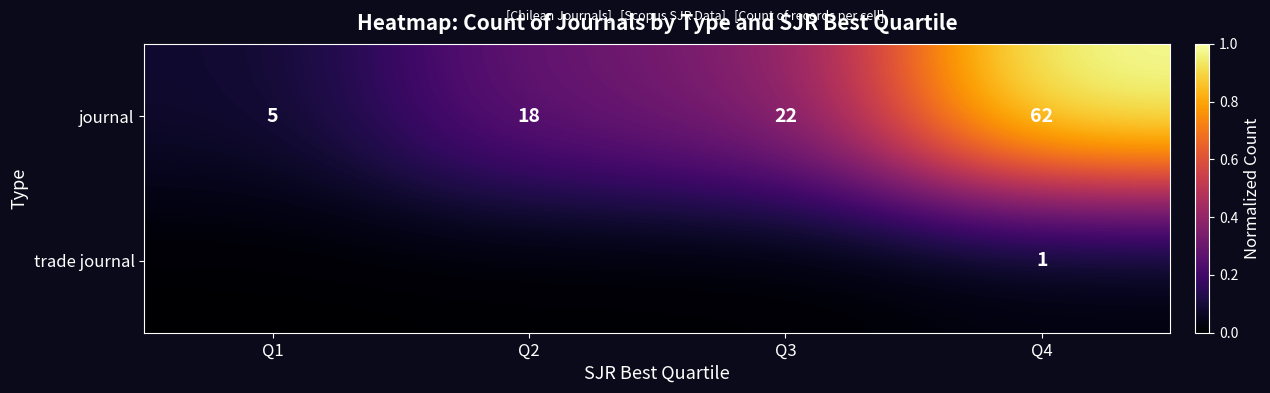

How many values in the journal series are below 22?

2